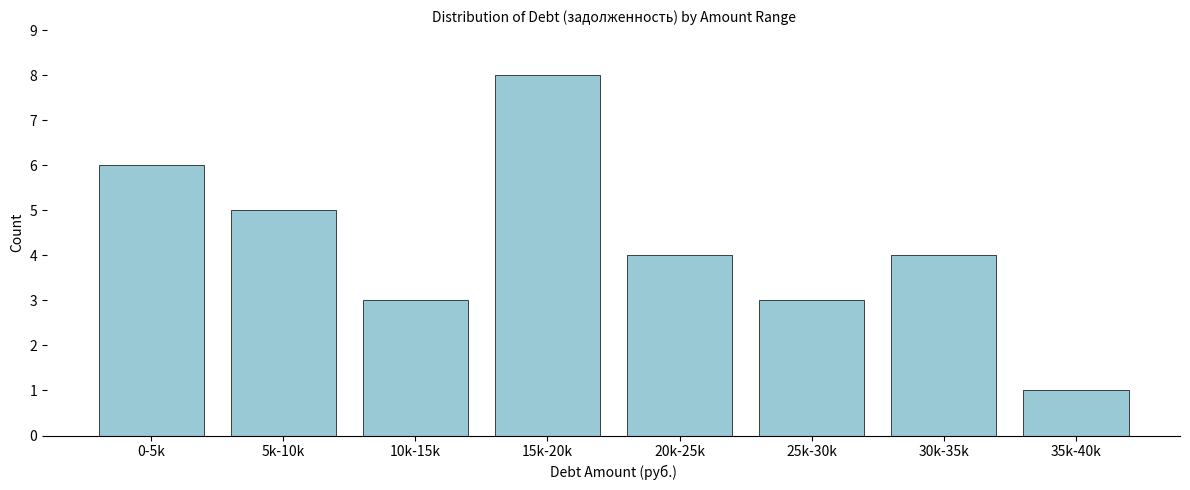

Reading left to right, what are all the values shown in this chart?

0-5k=6	5k-10k=5	10k-15k=3	15k-20k=8	20k-25k=4	25k-30k=3	30k-35k=4	35k-40k=1